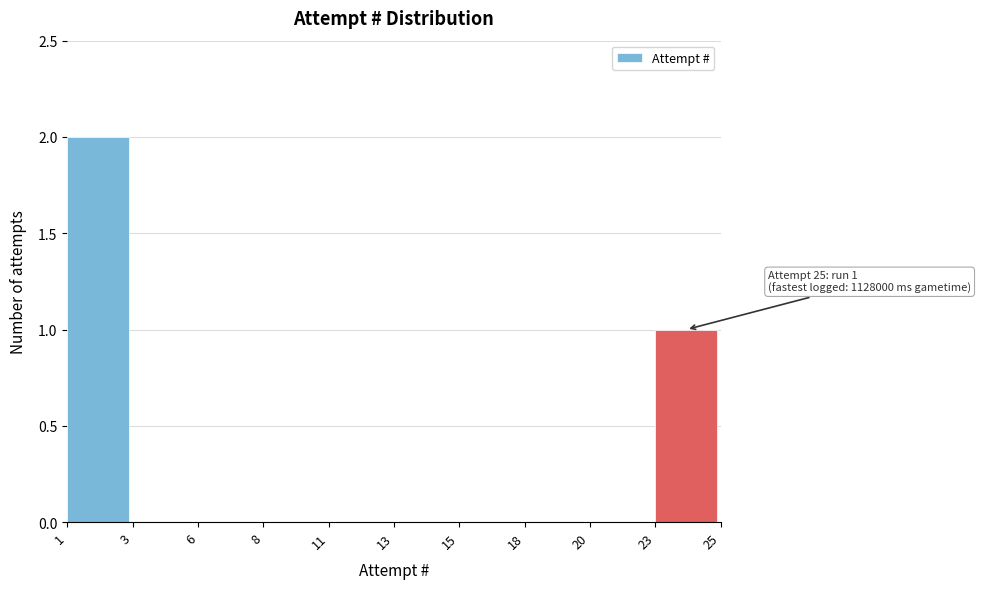

Reading left to right, extract all data points from this chart.

1=2	3=0	6=0	8=0	11=0	13=0	15=0	18=0	20=0	23=1